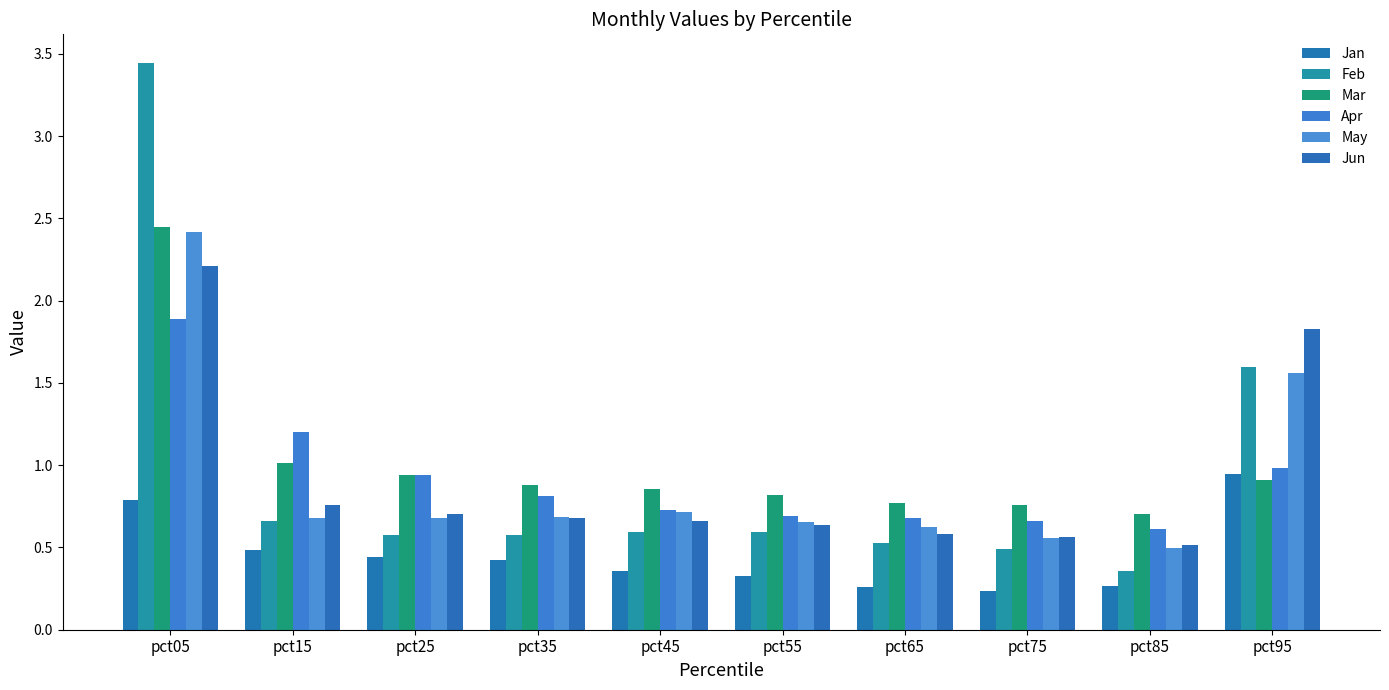

What is the total value across all series at pct45?

3.9